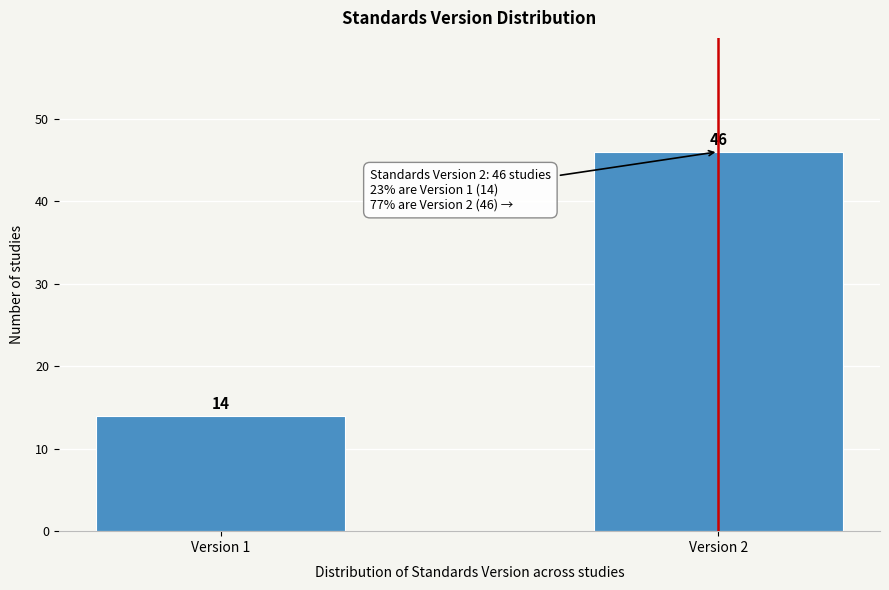

Reading left to right, extract all data points from this chart.

Version 1=14	Version 2=46